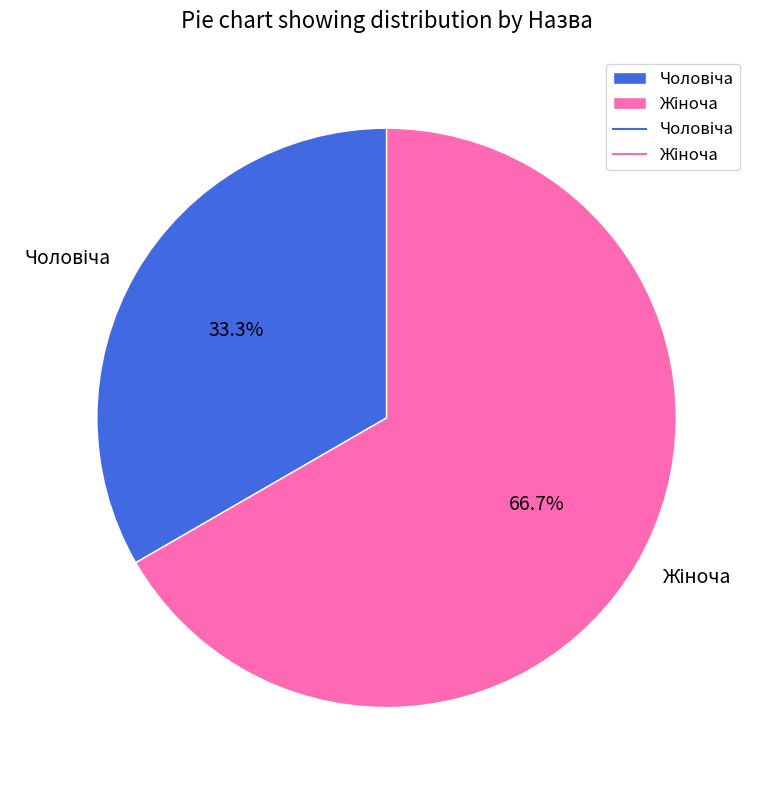

Is there any slice that represents more than half of the pie?

Yes